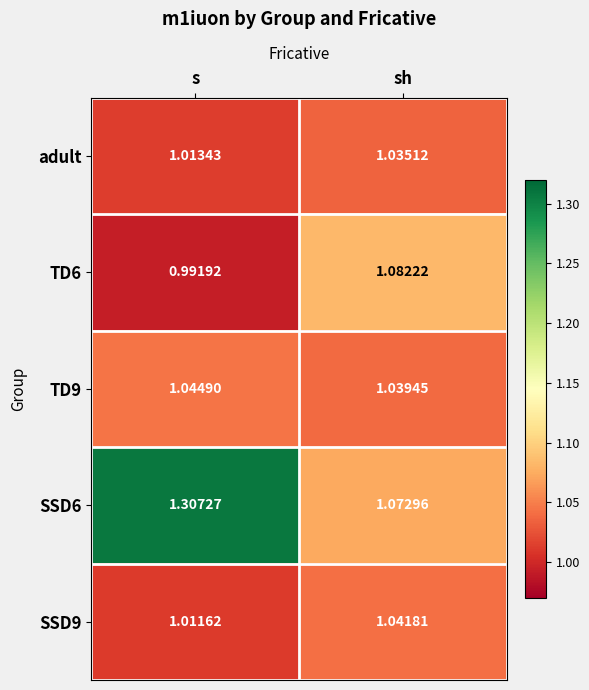

How many categories are shown in the chart?

2